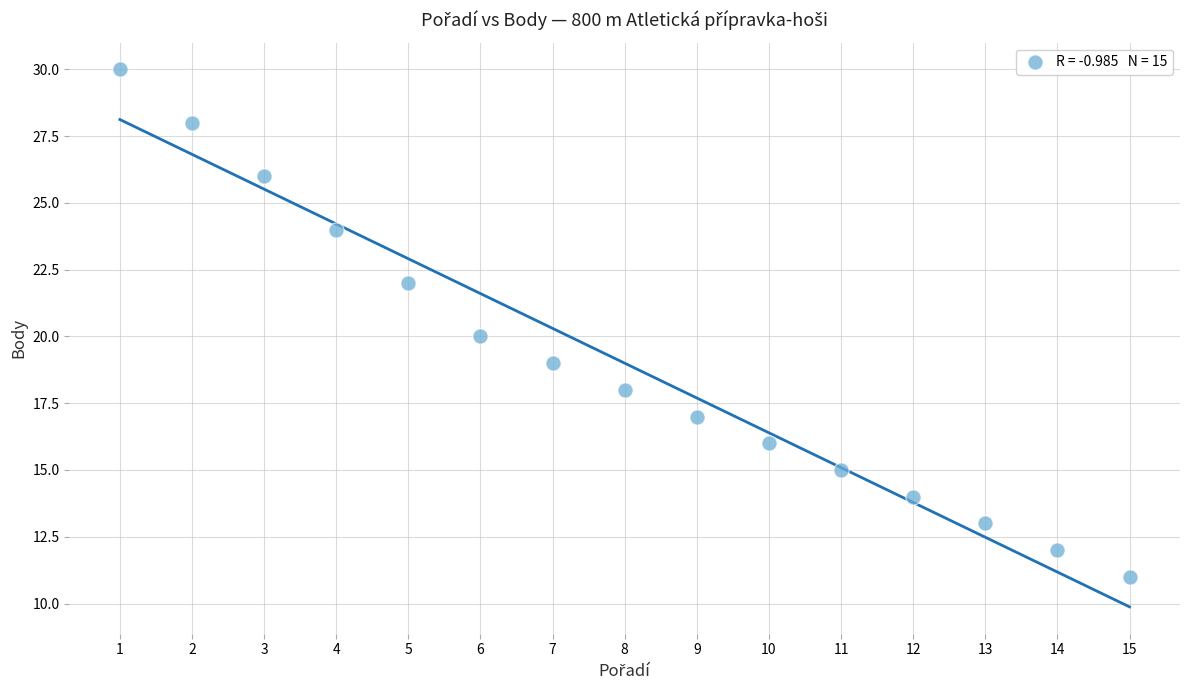

What is the range of Y values (max minus min)?

19